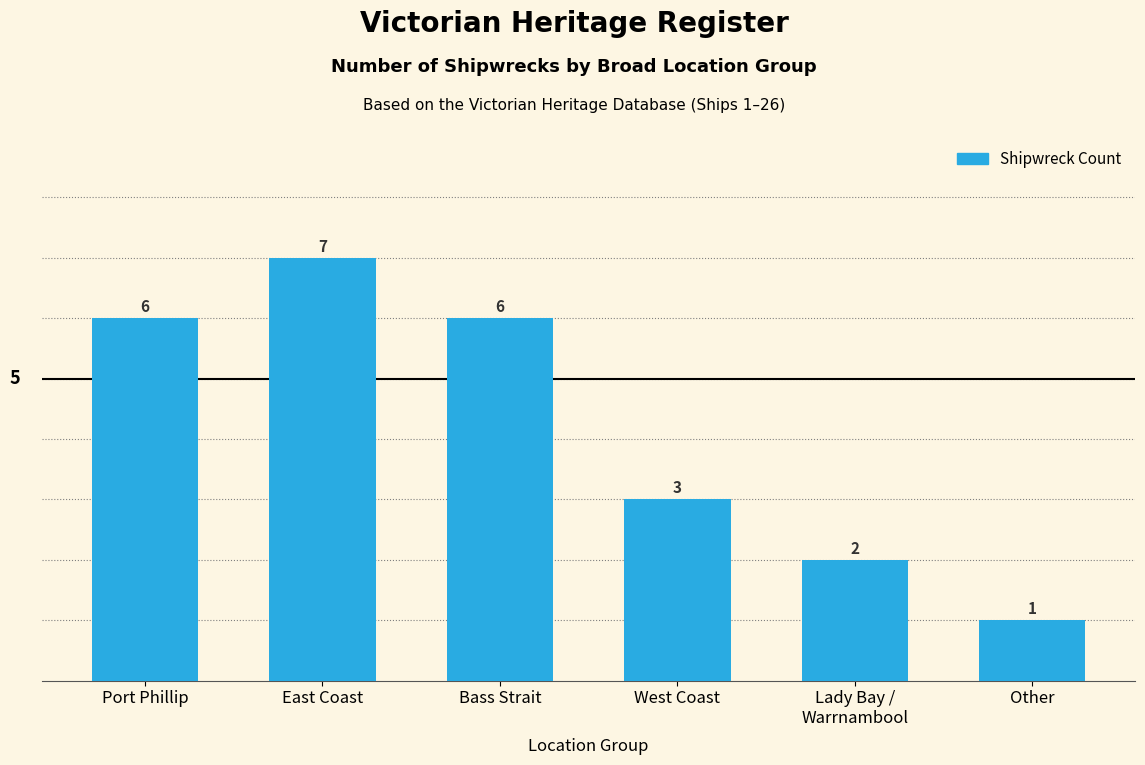

What is the smallest value displayed?

1